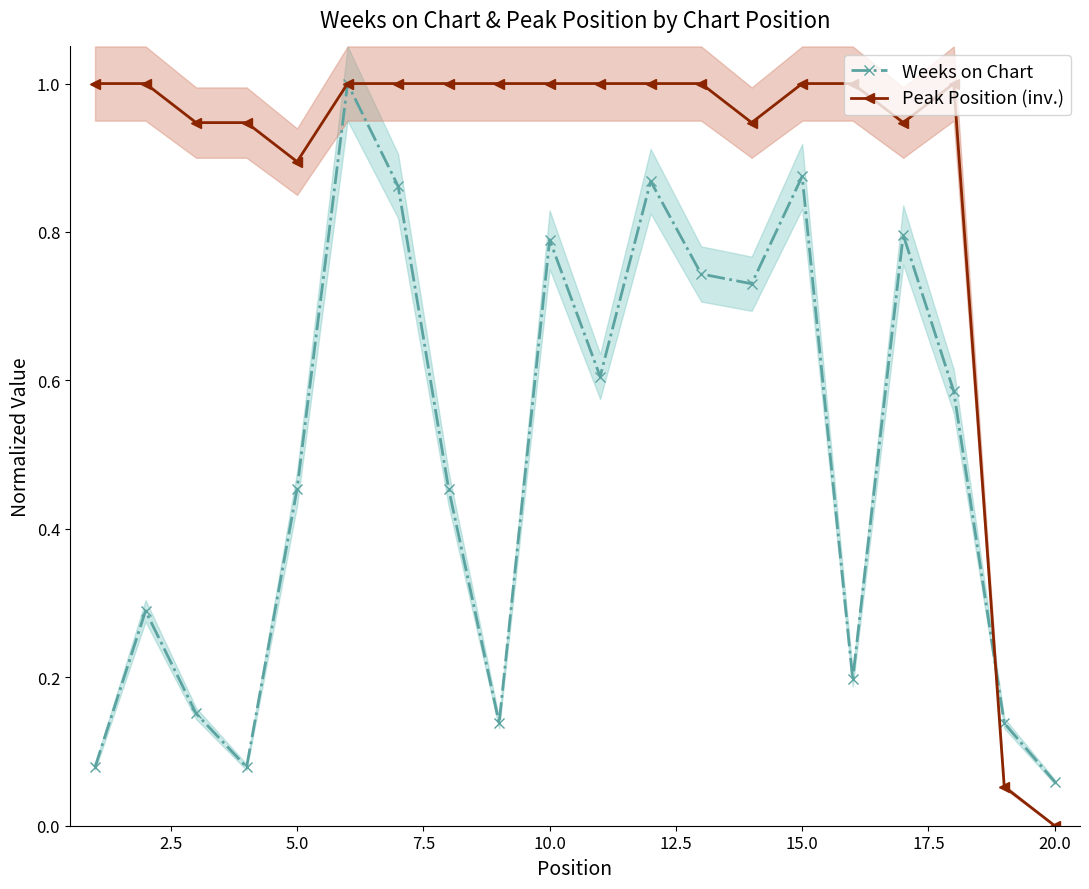

How many intersections are there between Weeks on Chart and Peak Position (inv.)?

1